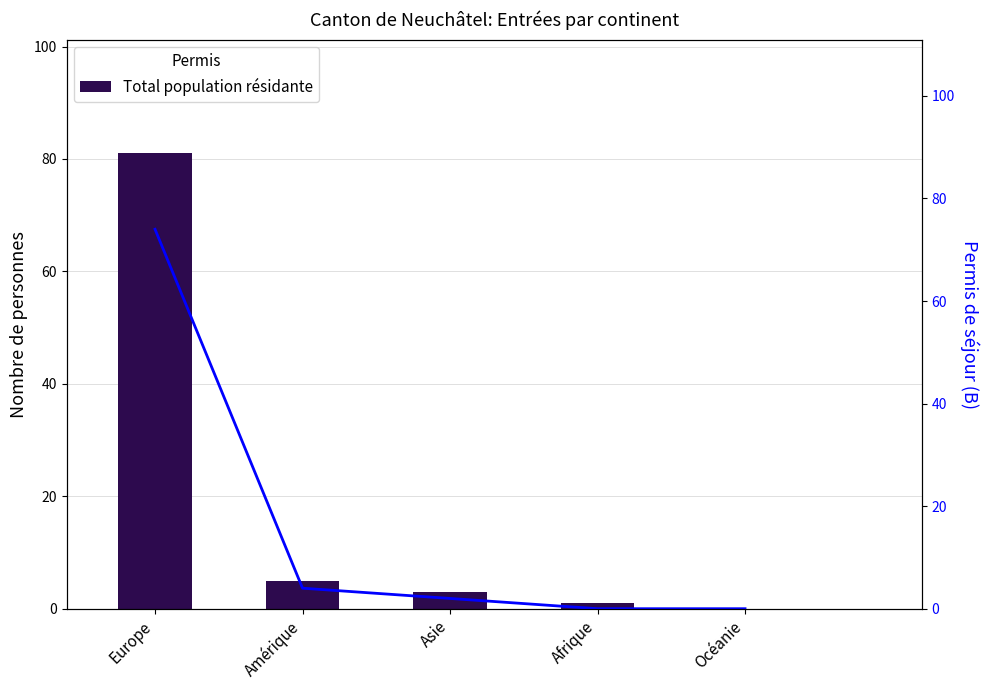

What is the sum of all Total population résidante values?

90